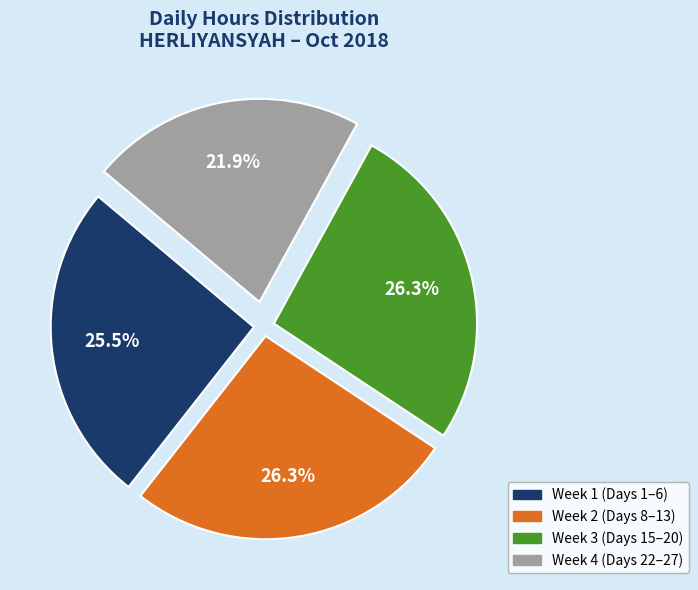

How many slices are in this pie chart?

4